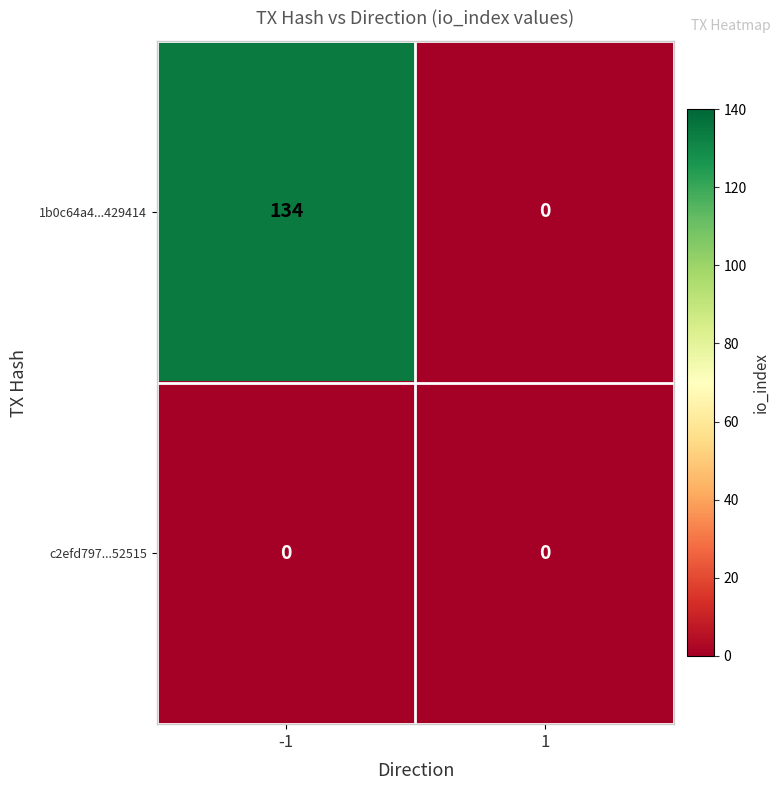

The c2efd797...52515 series shows 0 at 1. True or false?

True